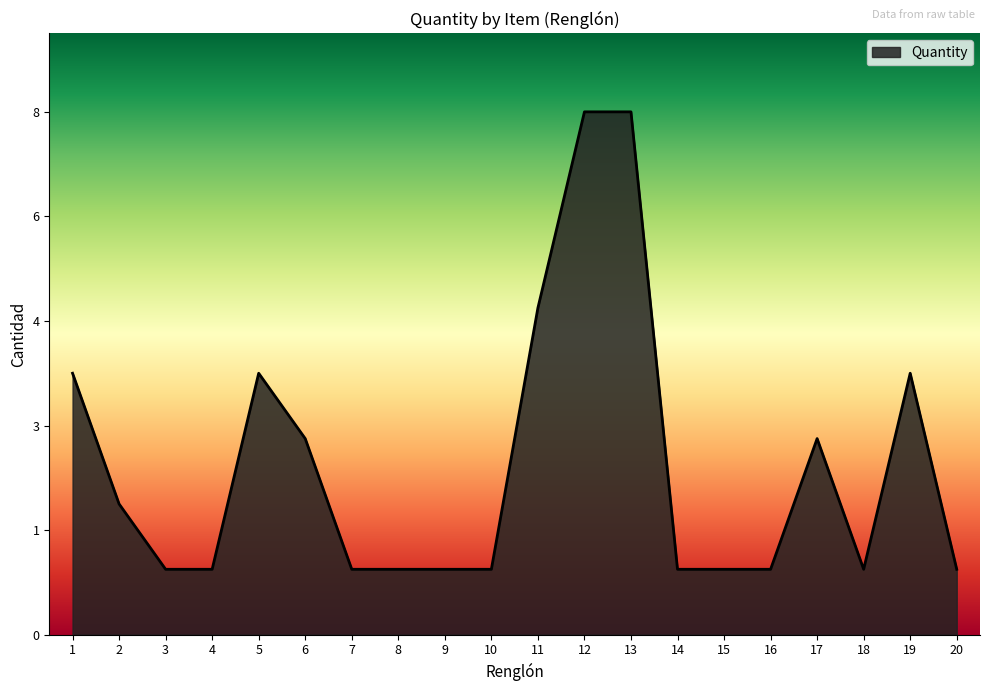

What is the smallest value displayed?

1